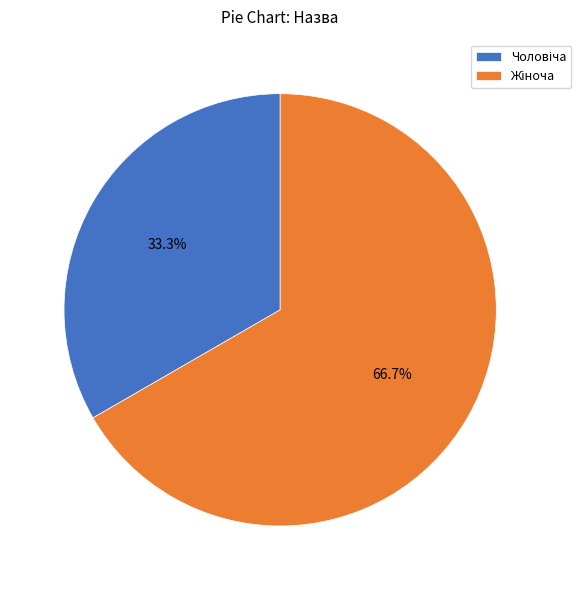

Is there any slice that represents more than half of the pie?

Yes